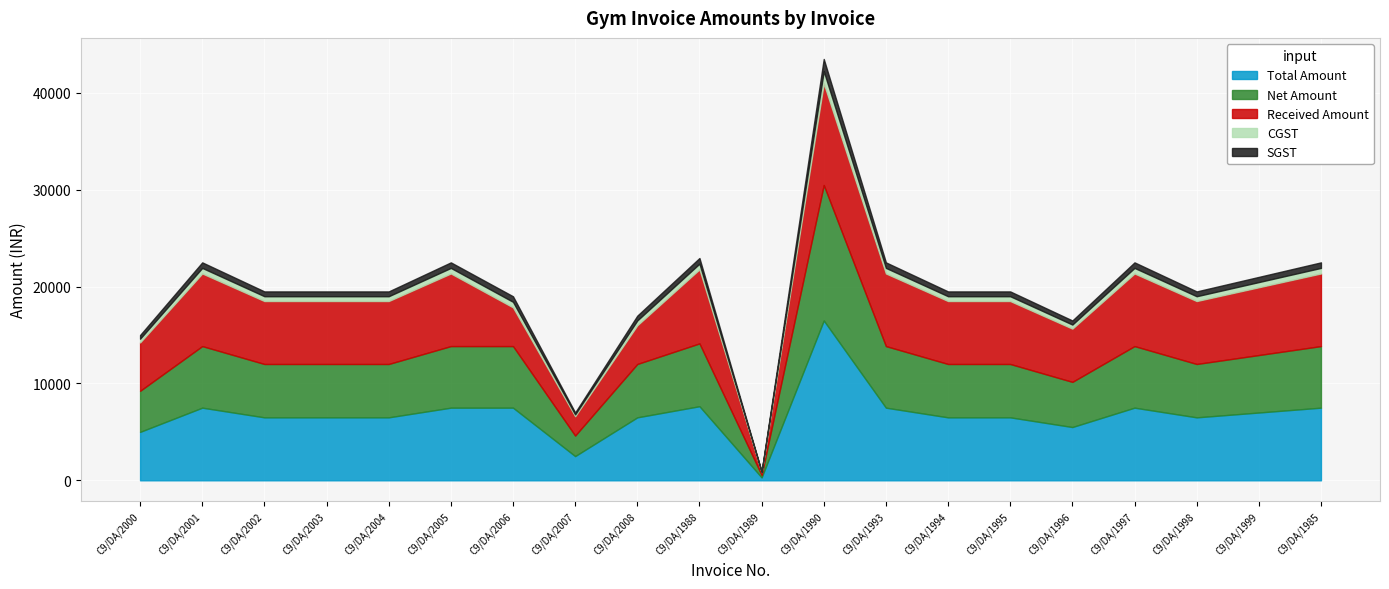

What is the difference between the highest and lowest values at C9/DA/1989?

277.1